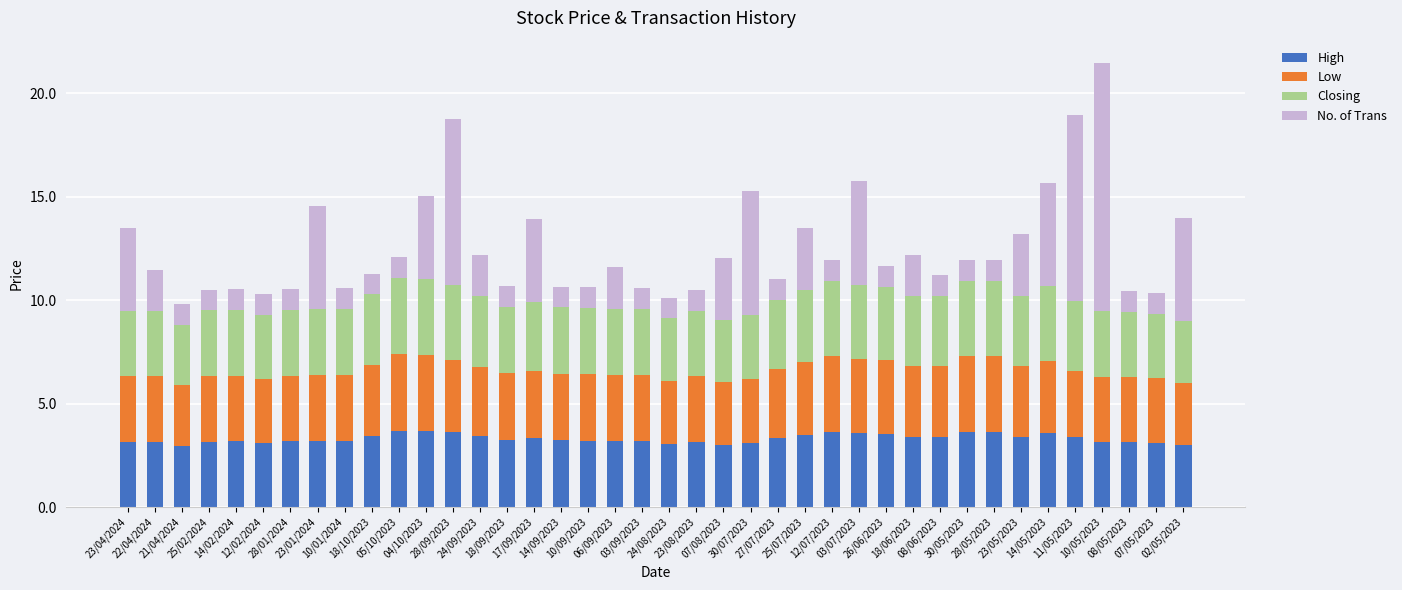

At which category is the sum across all series the highest?

10/05/2023